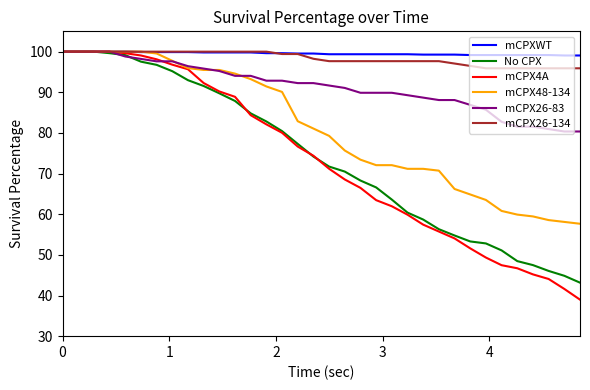

What is the minimum value shown in the chart?

39.0